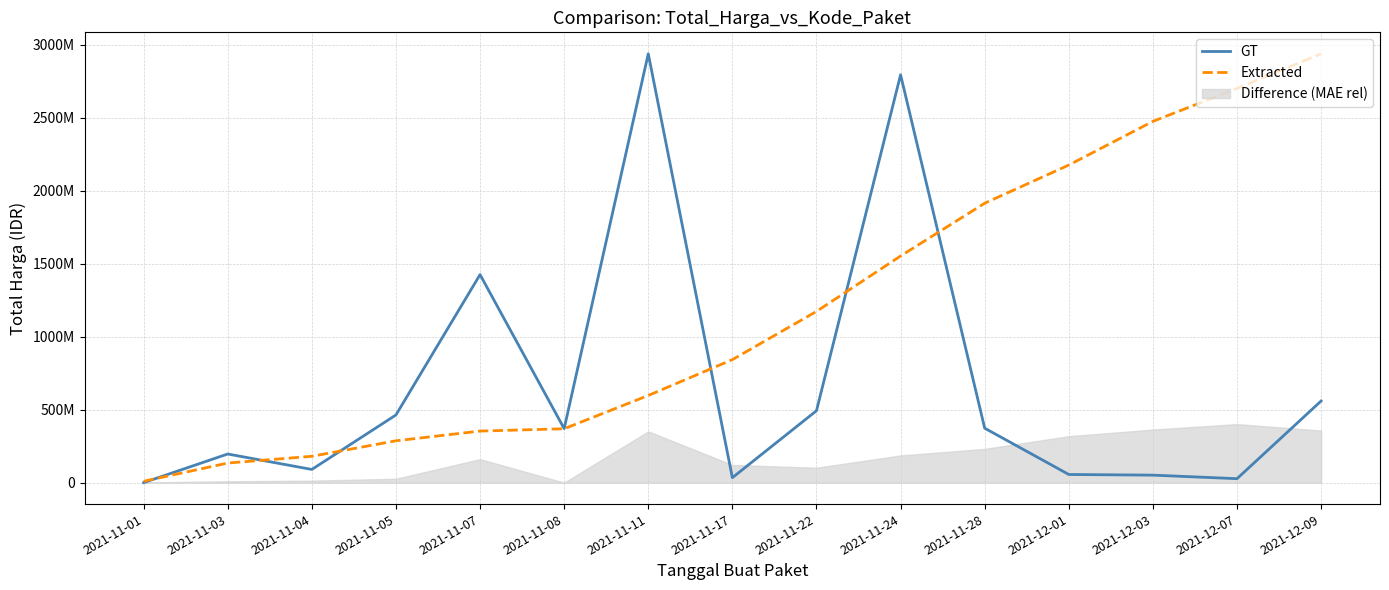

Where do GT and Extracted first cross each other?

2021-11-01 and 2021-11-03